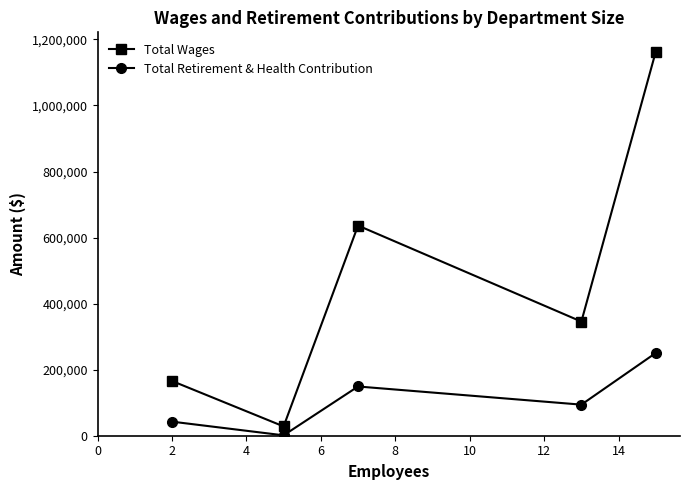

What is the minimum value for Total Wages?

28200